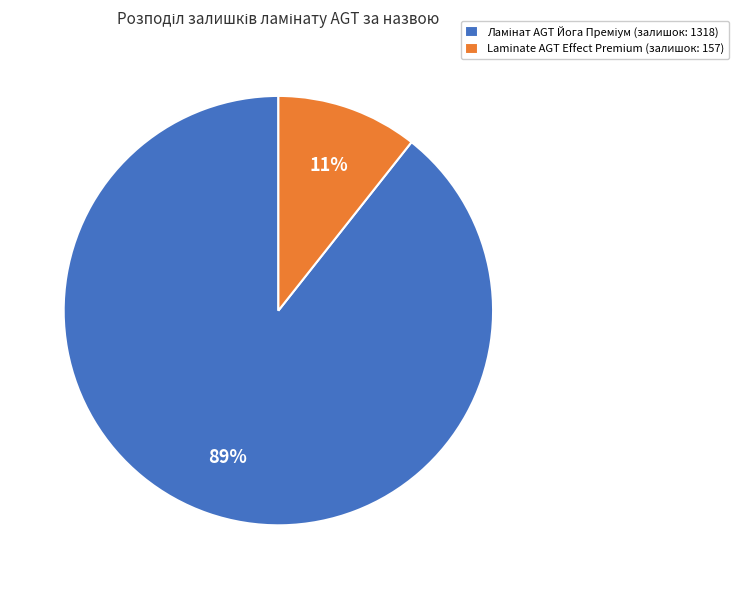

Is there a majority slice in this chart?

Yes